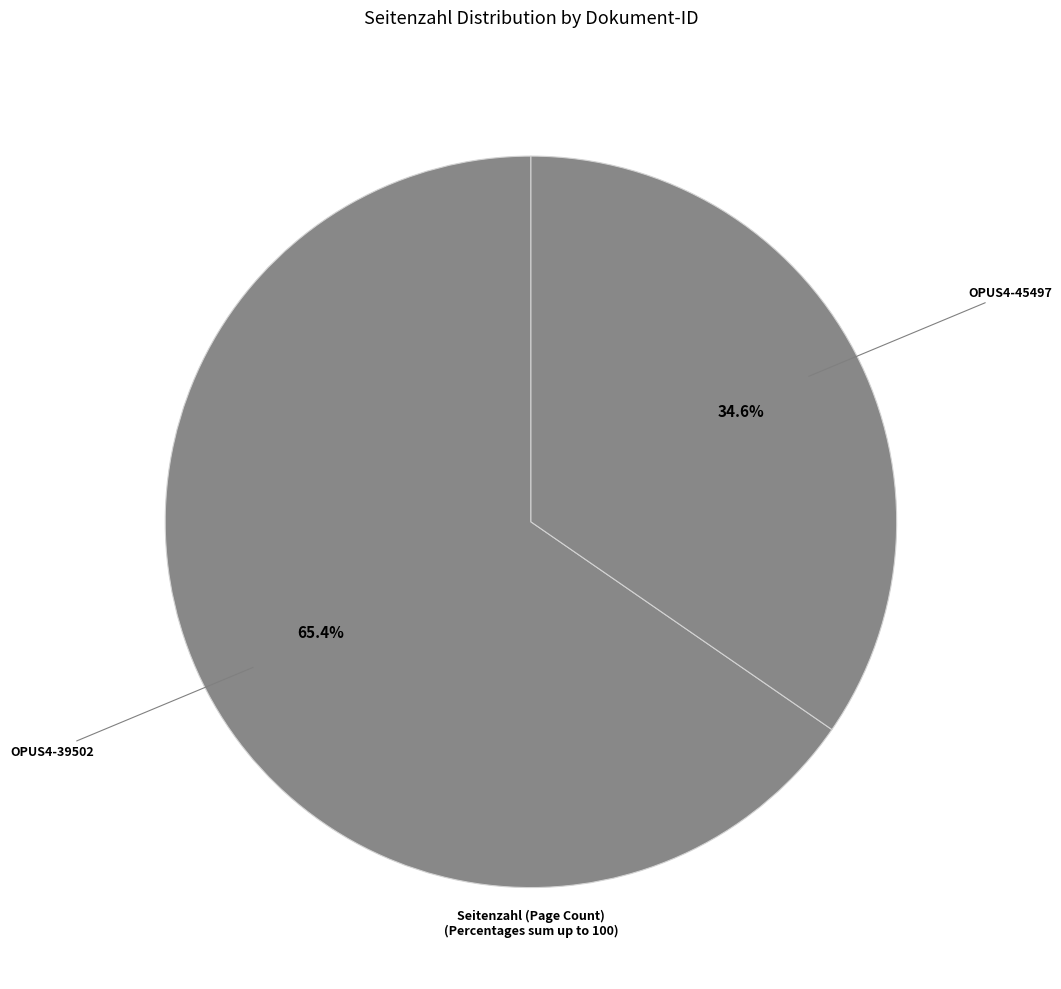

Is it true that OPUS4-45497 is 46% of the pie?

False